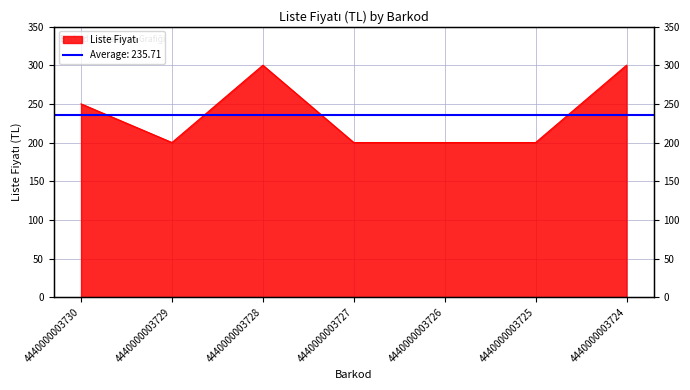

Read the value at 4440000003727, to the nearest 5.

200